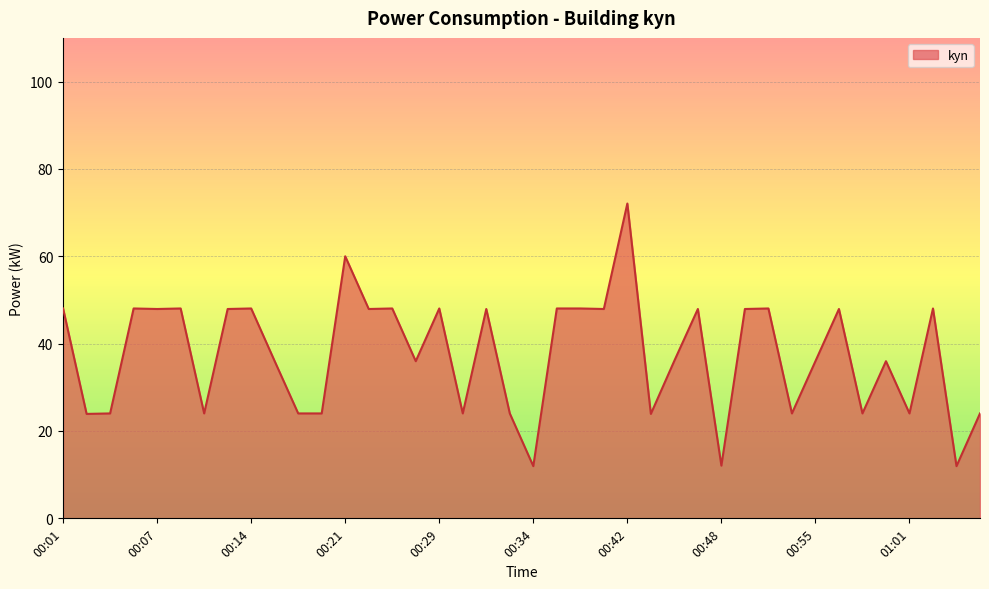

What is the greatest value displayed?

72.1